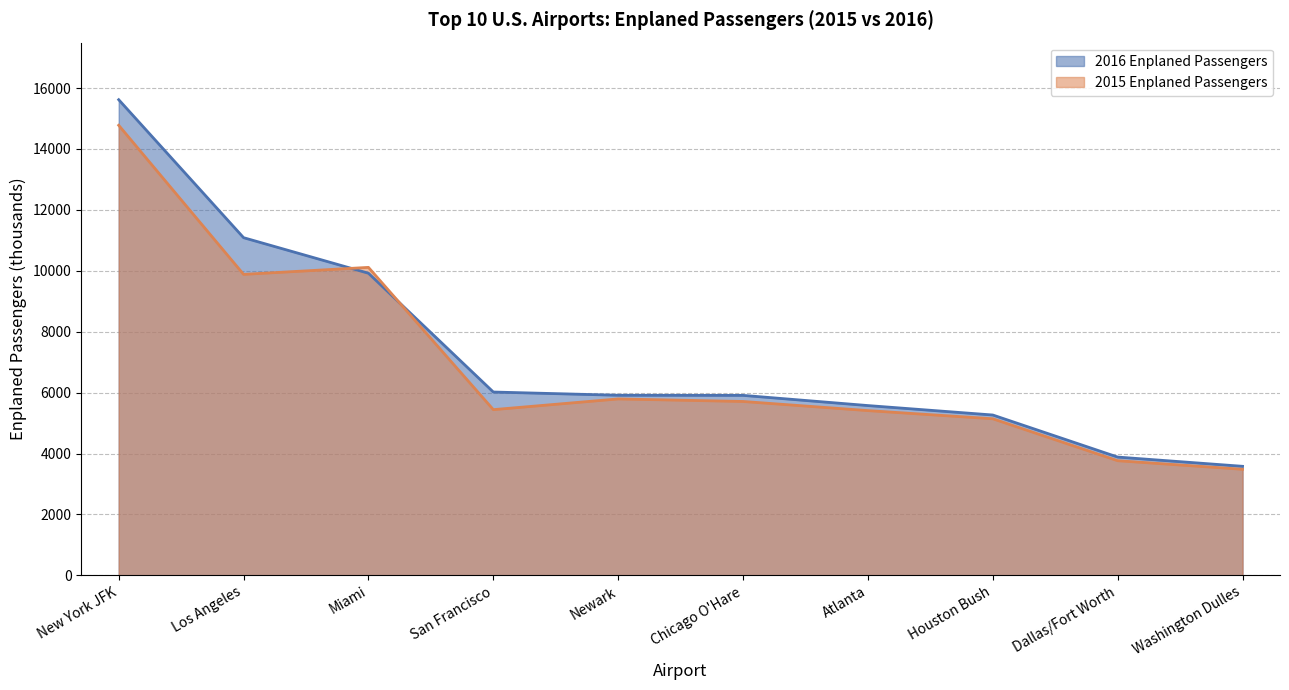

How many categories are shown in the chart?

10